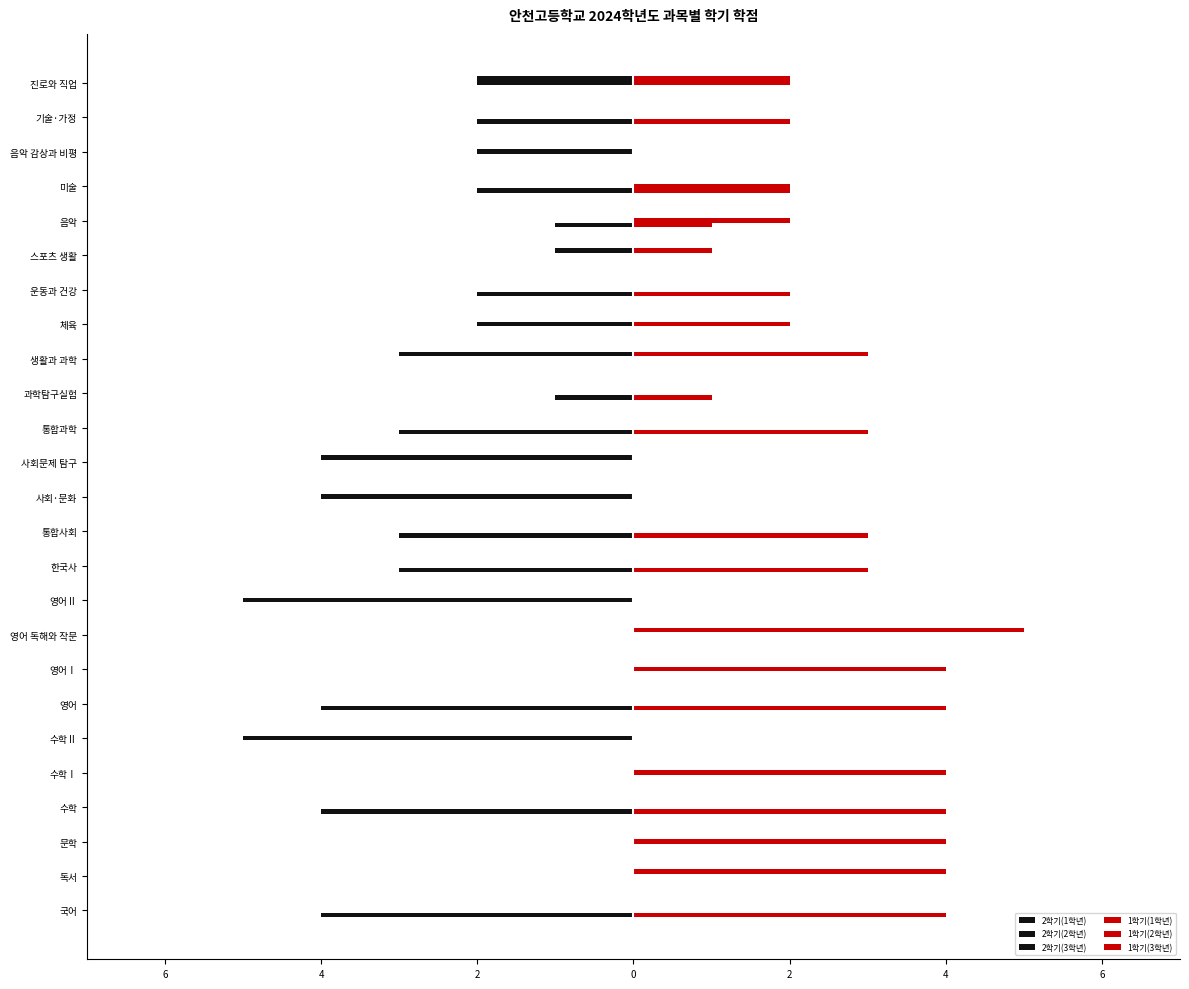

Count the 1학기(2학년) values in the range 0 to 2.

22